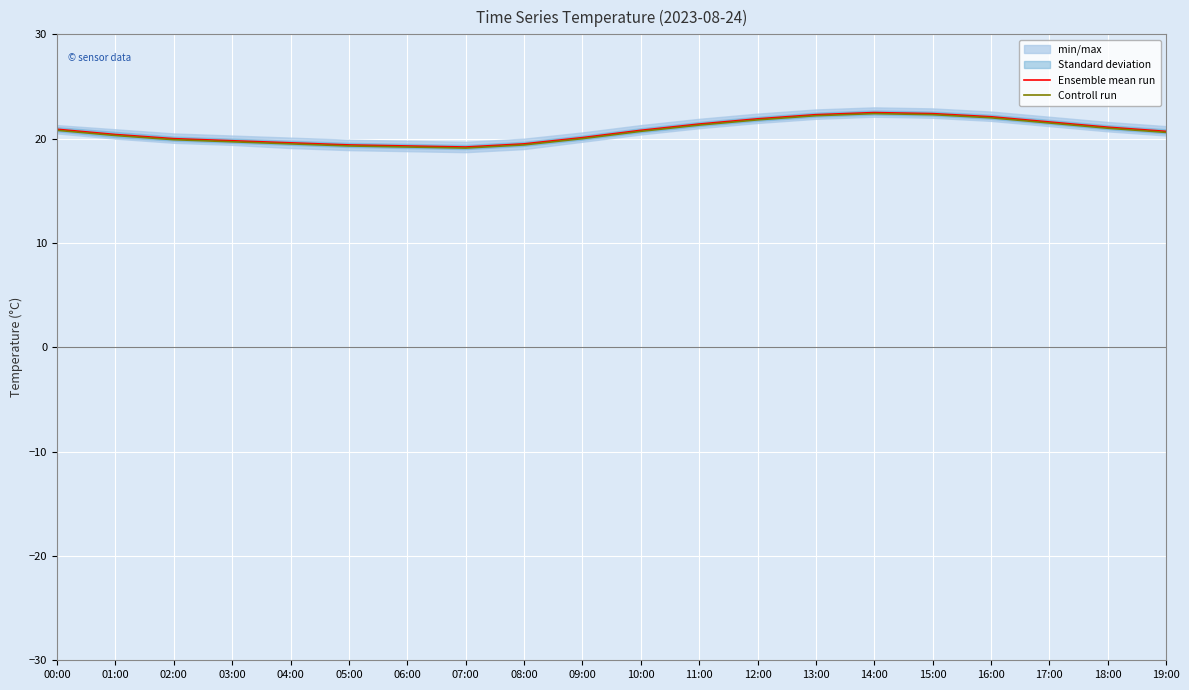

The value of Controll run at 14:00 is 22.4. True or false?

True